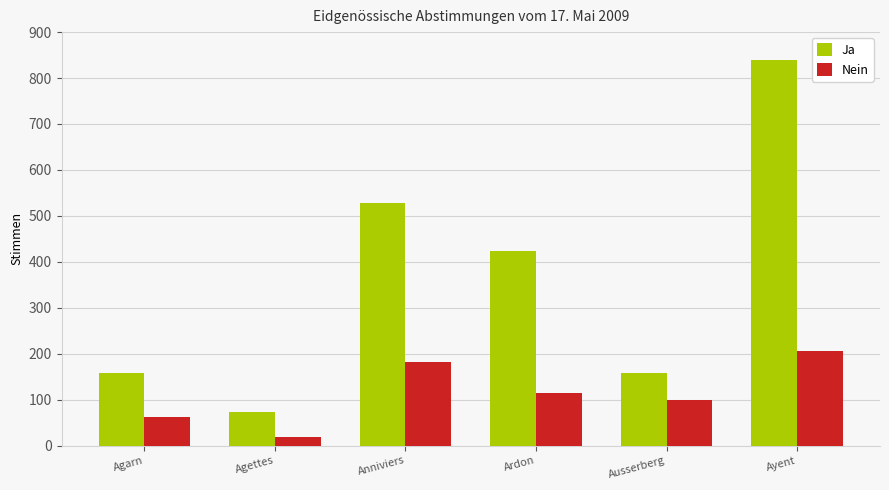

Read the Ja value at Ardon.

424